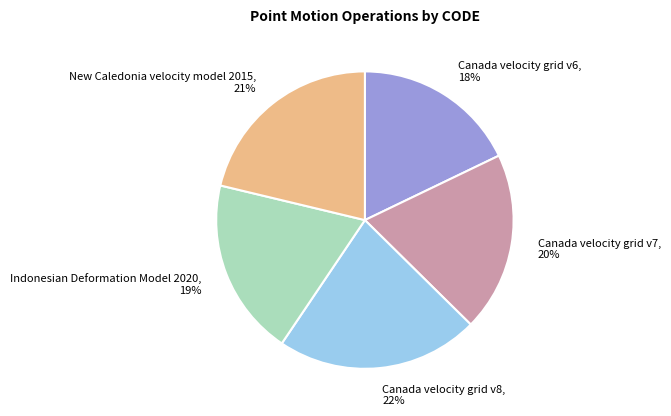

Count the number of slices in the pie.

5